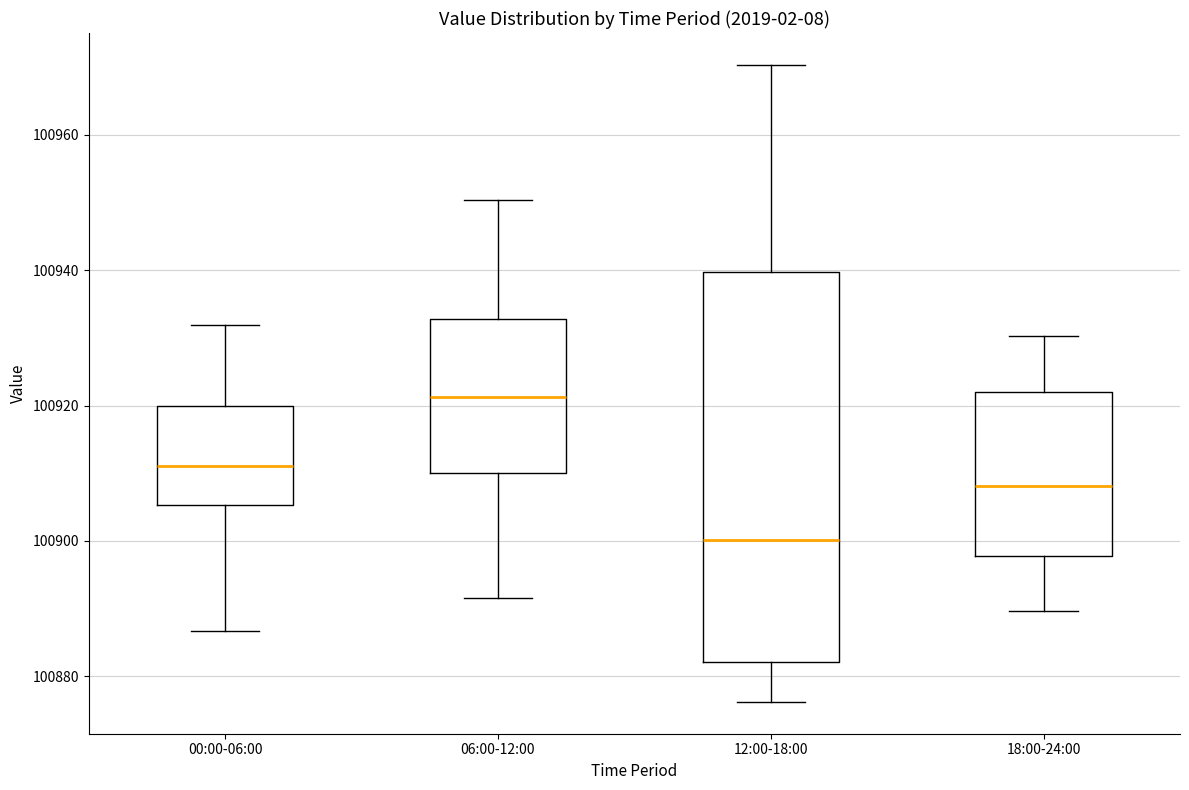

Where is the lower edge of the box for 18:00-24:00 on the y-axis? The values are not printed on the chart, so give them approximately, as read against the axis.

100898